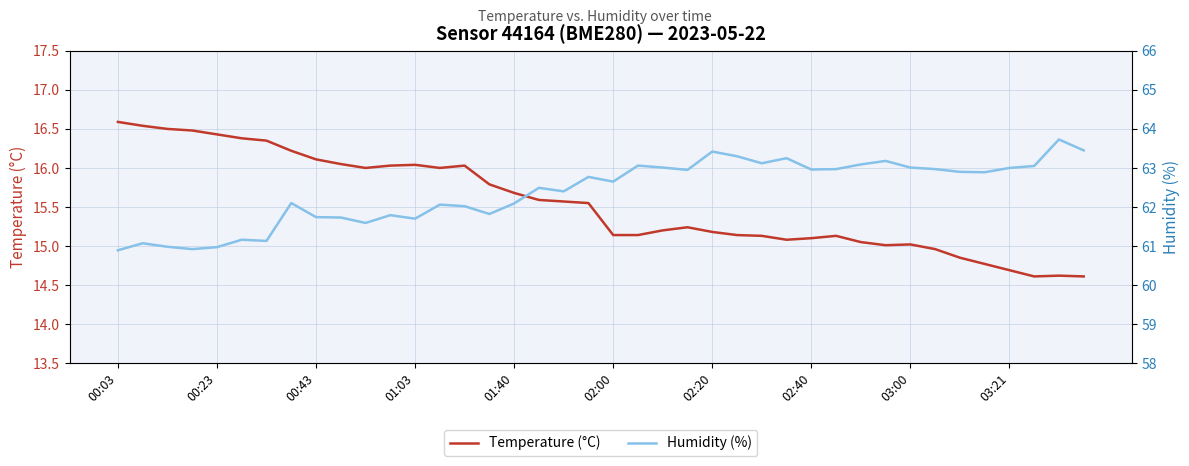

Read the Humidity (%) value at 27.

63.2